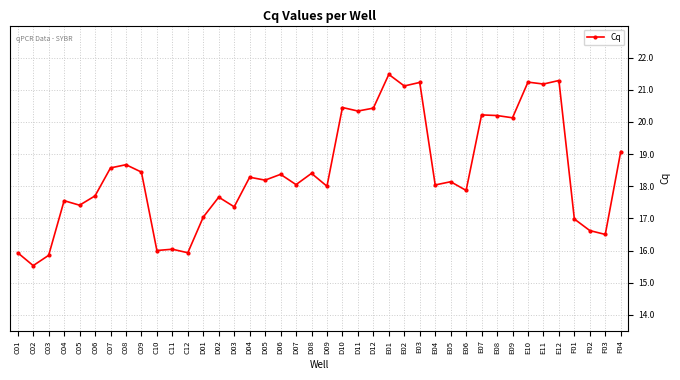

What is the ratio of the value at D09 to the value at C07?

1.0